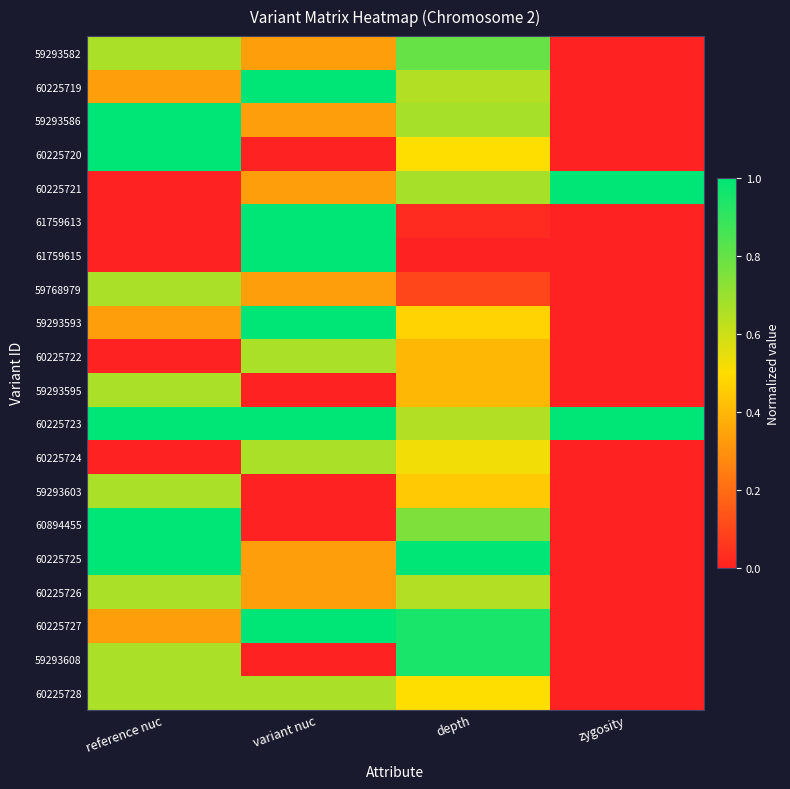

List the series in order of their peak value, highest first.

60225719, 59293586, 60225720, 60225721, 61759613, 61759615, 59293593, 60225723, 60894455, 60225725, 60225727, 59293608, 59293582, 59768979, 60225722, 59293595, 60225724, 59293603, 60225726, 60225728